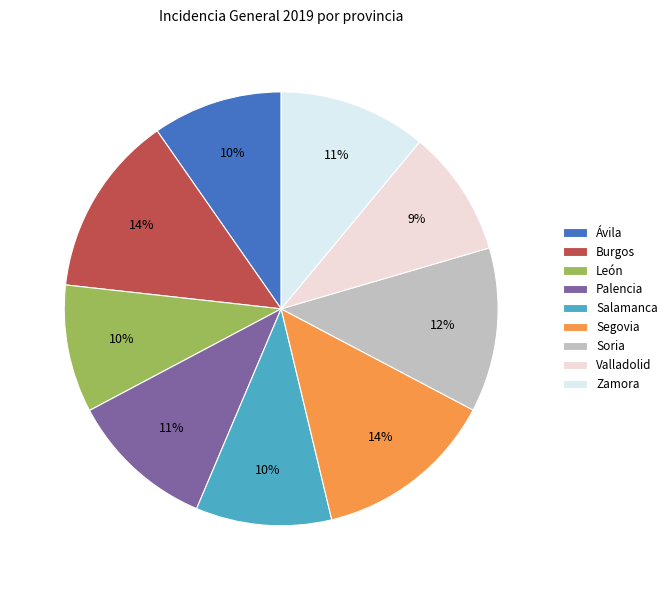

To the nearest percent, what is the difference between the Valladolid and Salamanca slice percentages?

1%